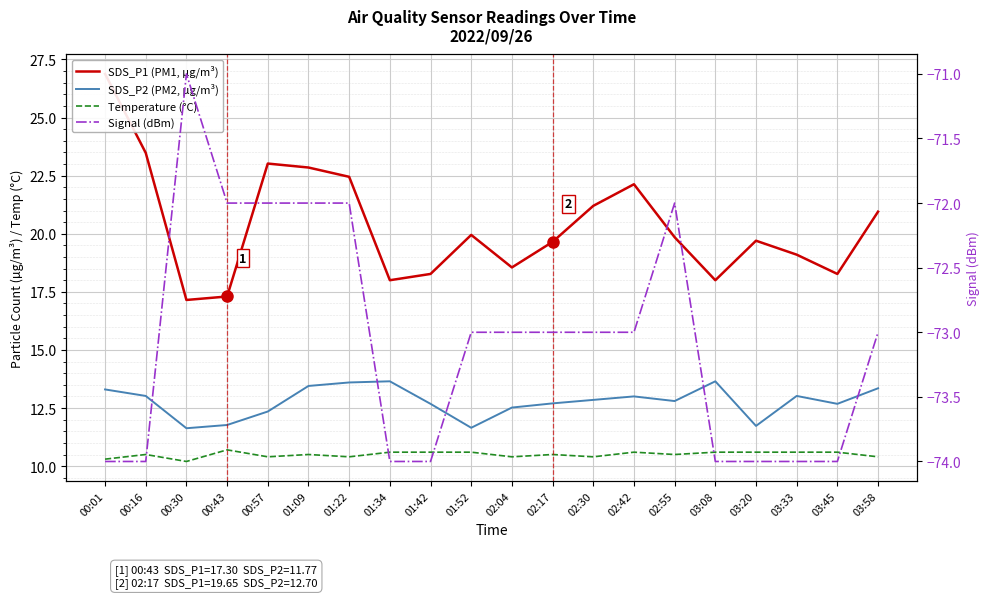

Where is the first local minimum for SDS_P2 (PM2, µg/m³)?

00:30